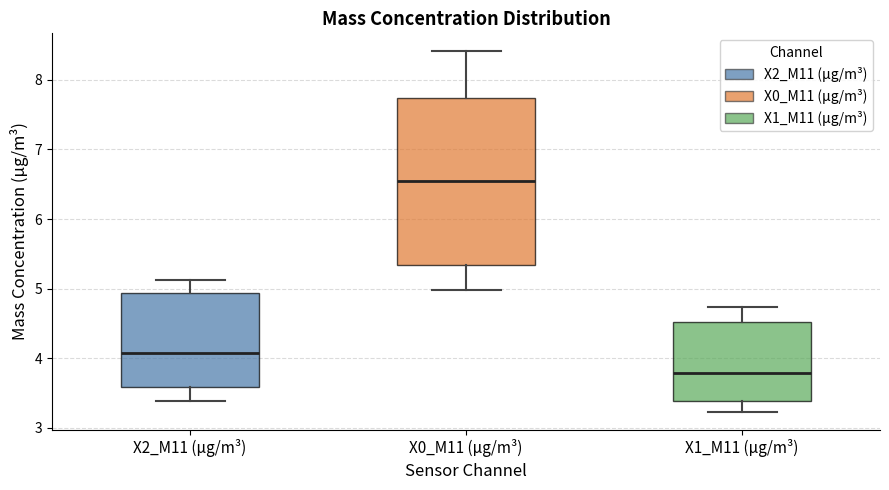

Reading left to right, read every box against the y-axis: the position of its median line, the range the box covers, and the ends of its whiskers. The values are not printed on the chart, so give them approximately, as read against the axis.

X2_M11 (μg/m³): median 4.1, box 3.6 to 4.9, whiskers 3.4 to 5.1
X0_M11 (μg/m³): median 6.6, box 5.3 to 7.7, whiskers 5.0 to 8.4
X1_M11 (μg/m³): median 3.8, box 3.4 to 4.5, whiskers 3.2 to 4.7